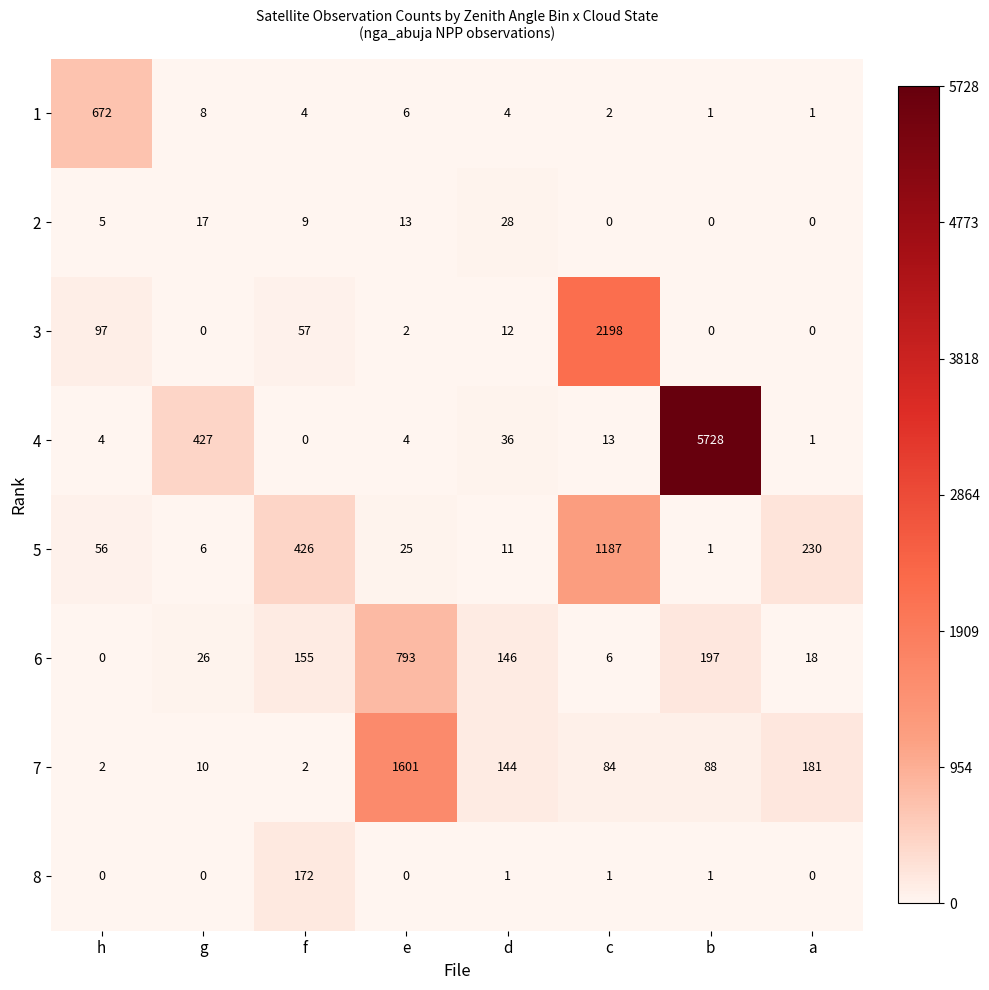

Which series changed the most between d and b?

4